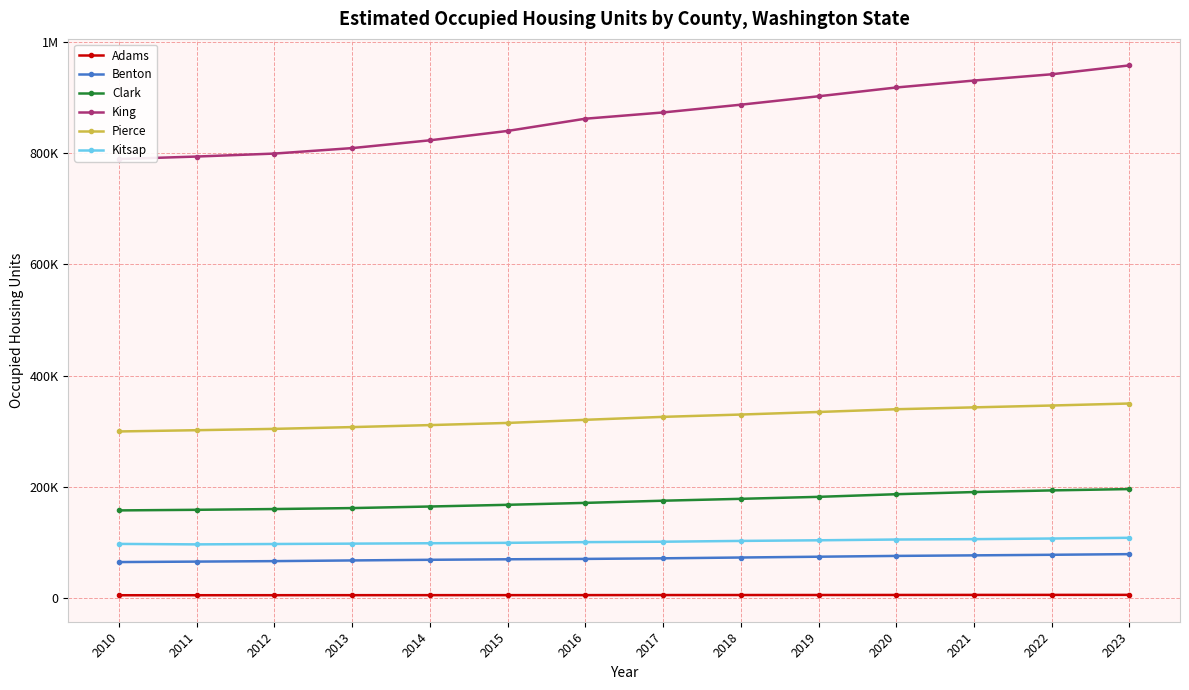

What is the smallest value displayed?

5719.8